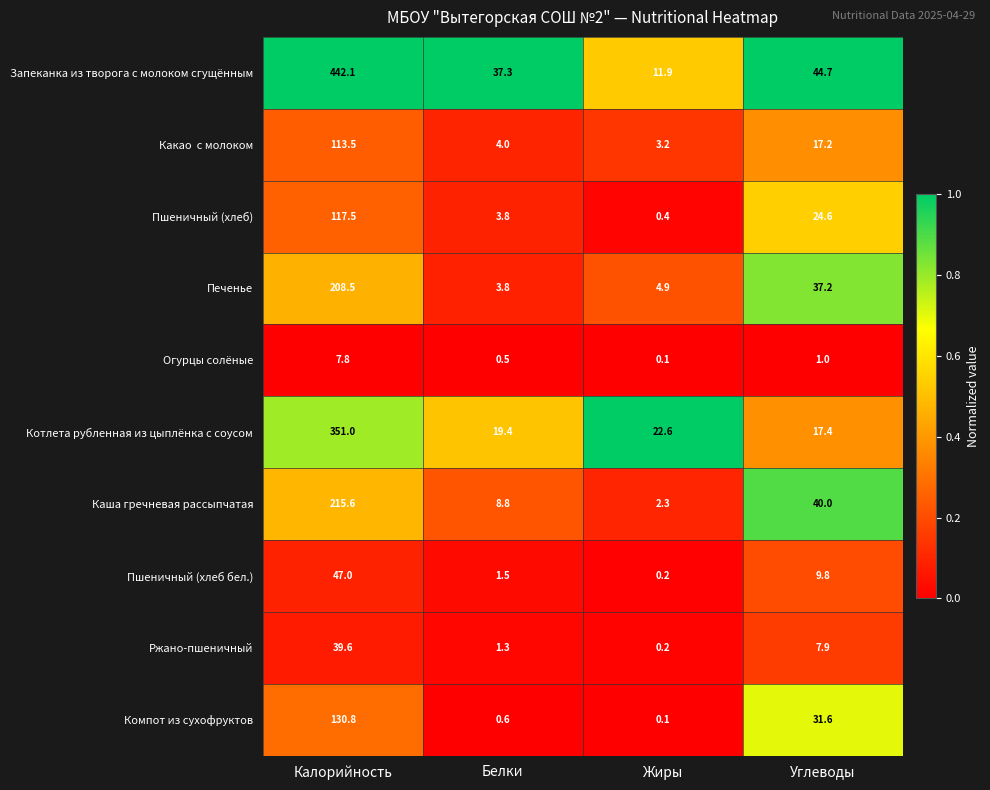

At which category does the chart reach its minimum across all series?

Жиры